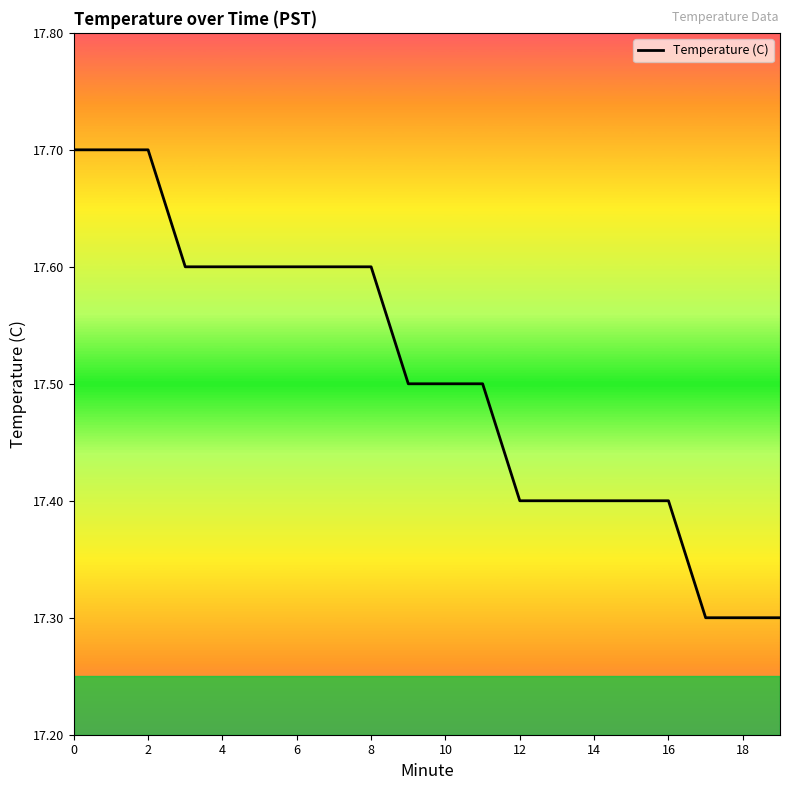

Reading left to right, extract all data points from this chart.

17.7	17.7	17.7	17.6	17.6	17.6	17.6	17.6	17.6	17.5	17.5	17.5	17.4	17.4	17.4	17.4	17.4	17.3	17.3	17.3